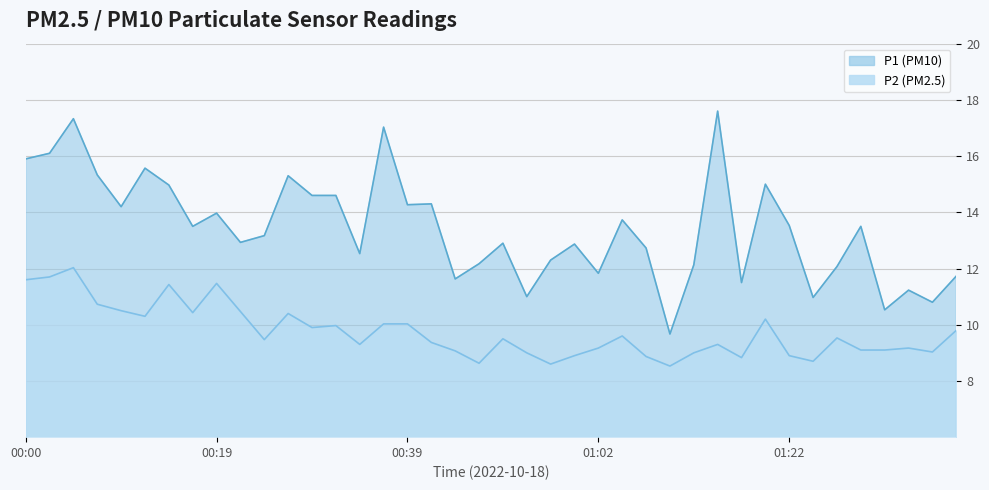

At how many categories does at least one series exceed 16?

4